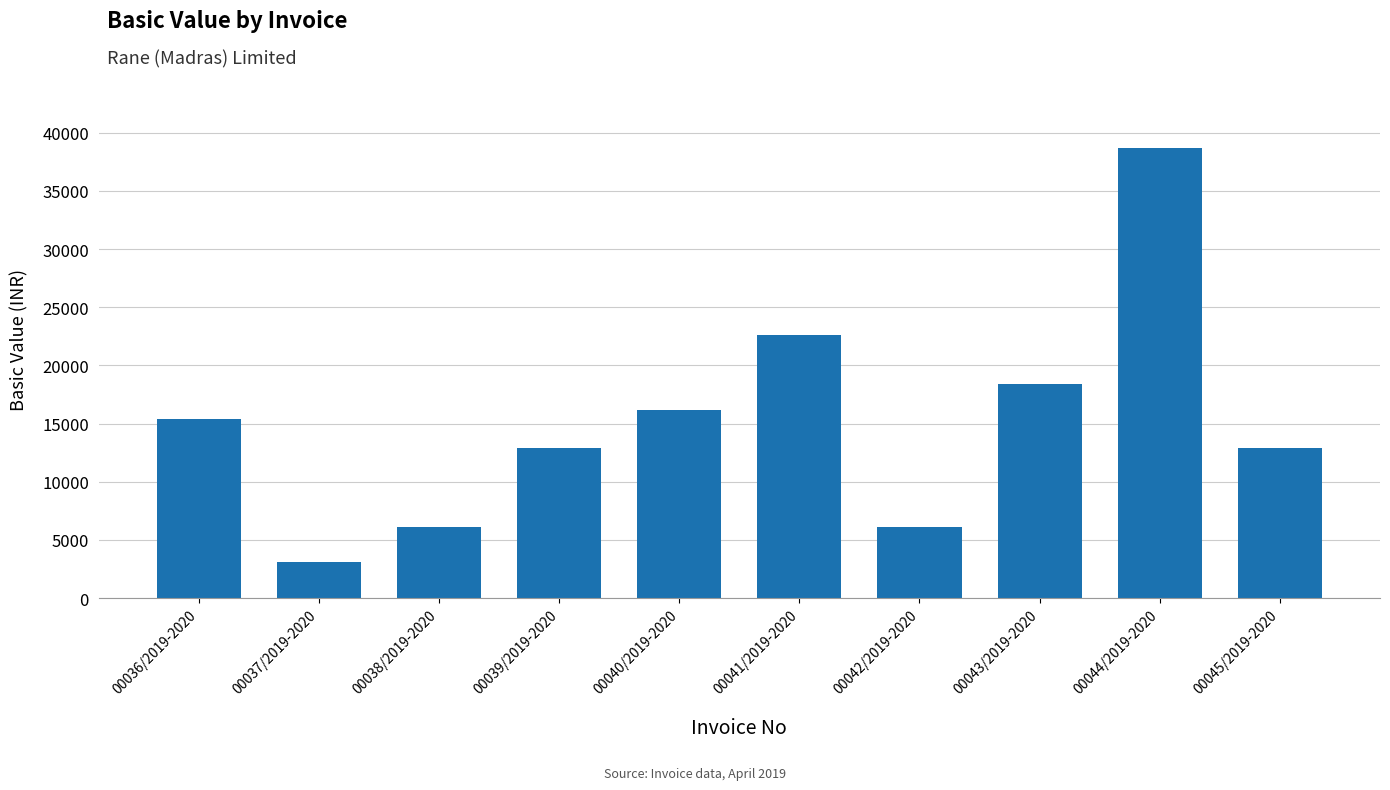

True or false: the data shows 22686.9 at 00040/2019-2020.

False